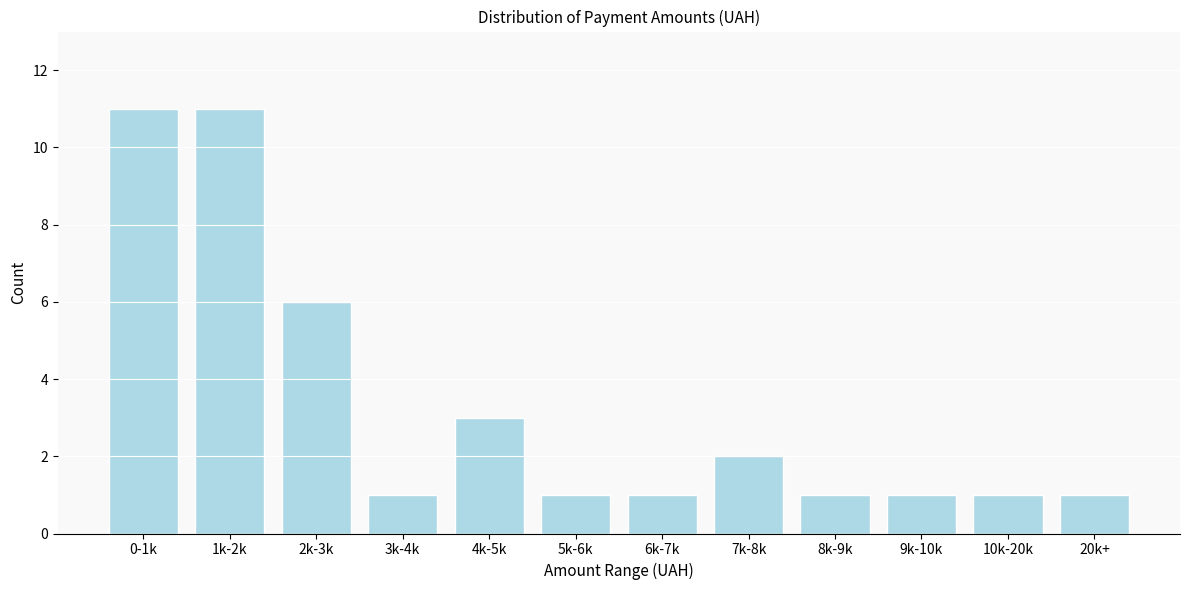

Reading right to left, what are all the values shown in this chart?

20k+=1	10k-20k=1	9k-10k=1	8k-9k=1	7k-8k=2	6k-7k=1	5k-6k=1	4k-5k=3	3k-4k=1	2k-3k=6	1k-2k=11	0-1k=11